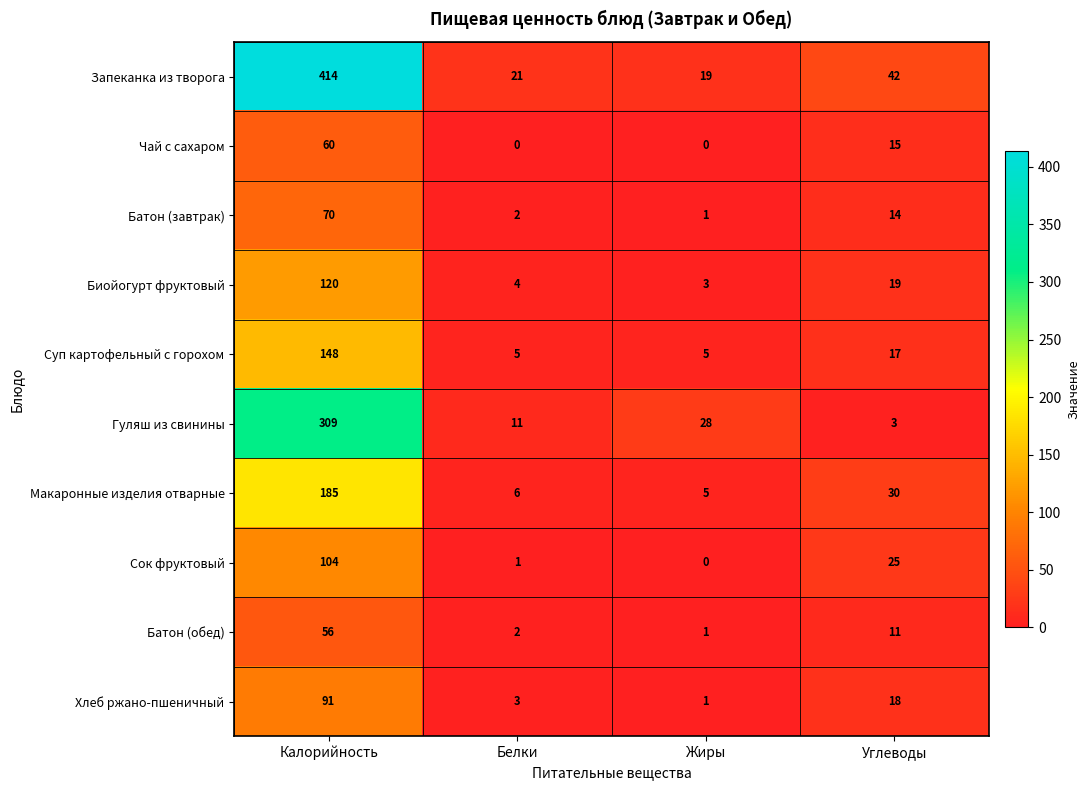

Which series has the widest spread of values?

Запеканка из творога